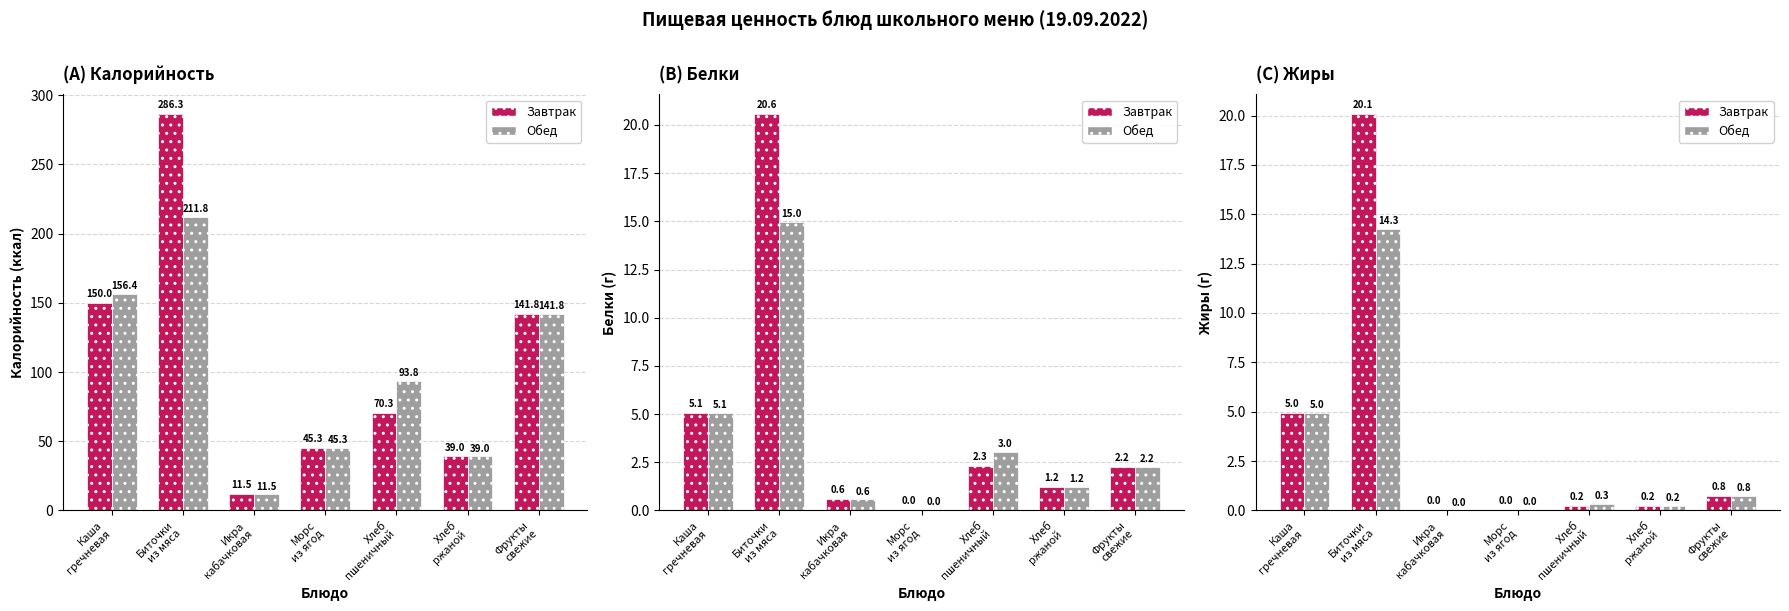

Which category has the highest value in the Обед series?

Биточки
из мяса